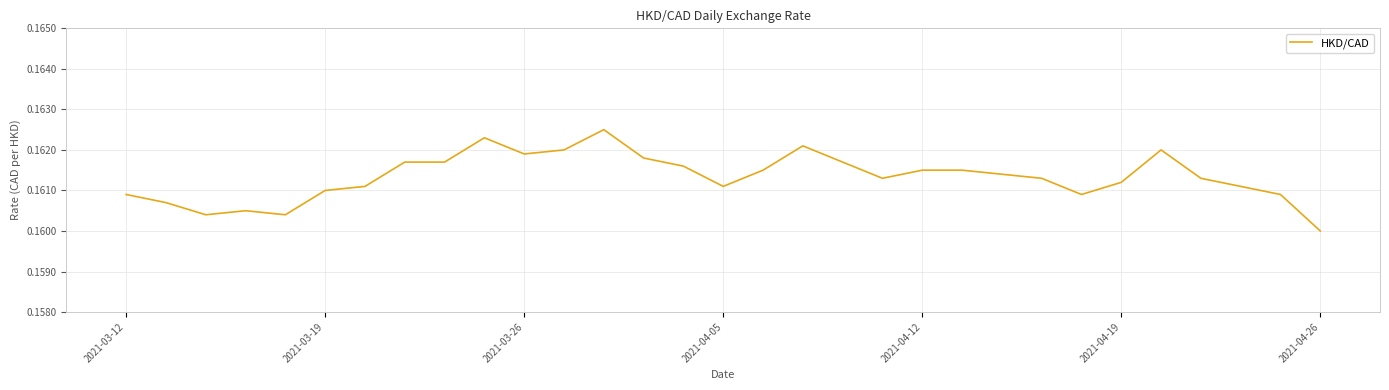

Where is the data nearest to the value 0?

2021-04-26